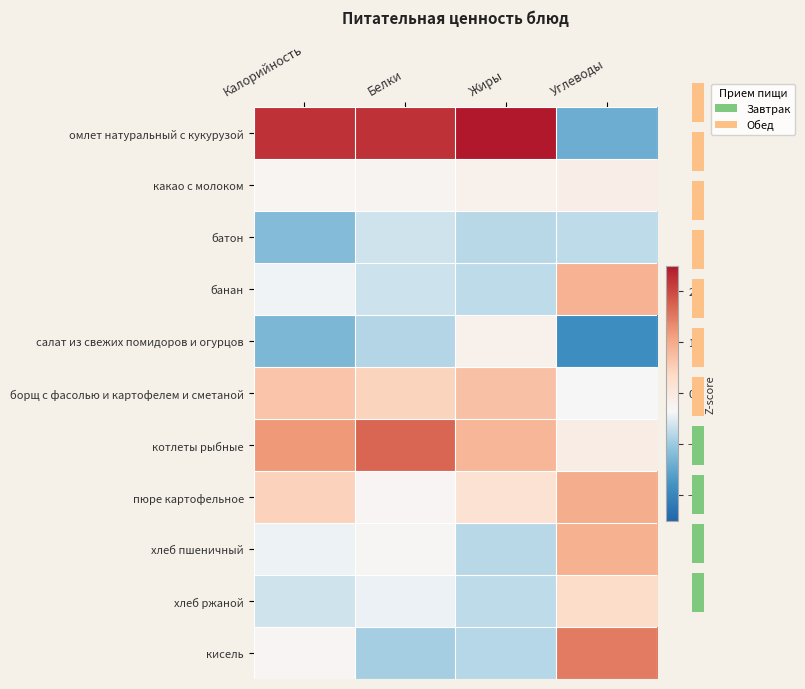

Reading right to left, transcribe all the data shown in this chart.

омлет натуральный с кукурузой: Углеводы=-1.4	Жиры=2.6	Белки=2.2	Калорийность=2.2
какао с молоком: Углеводы=-0.1	Жиры=-0.2	Белки=-0.3	Калорийность=-0.3
батон: Углеводы=-0.7	Жиры=-0.8	Белки=-0.6	Калорийность=-1.2
банан: Углеводы=0.9	Жиры=-0.7	Белки=-0.7	Калорийность=-0.4
салат из свежих помидоров и огурцов: Углеводы=-1.9	Жиры=-0.2	Белки=-0.8	Калорийность=-1.3
борщ с фасолью и картофелем и сметаной: Углеводы=-0.3	Жиры=0.7	Белки=0.4	Калорийность=0.7
котлеты рыбные: Углеводы=-0.1	Жиры=0.8	Белки=1.7	Калорийность=1.2
пюре картофельное: Углеводы=1.0	Жиры=0.2	Белки=-0.3	Калорийность=0.5
хлеб пшеничный: Углеводы=0.9	Жиры=-0.8	Белки=-0.3	Калорийность=-0.4
хлеб ржаной: Углеводы=0.3	Жиры=-0.8	Белки=-0.4	Калорийность=-0.6
кисель: Углеводы=1.5	Жиры=-0.8	Белки=-0.9	Калорийность=-0.3